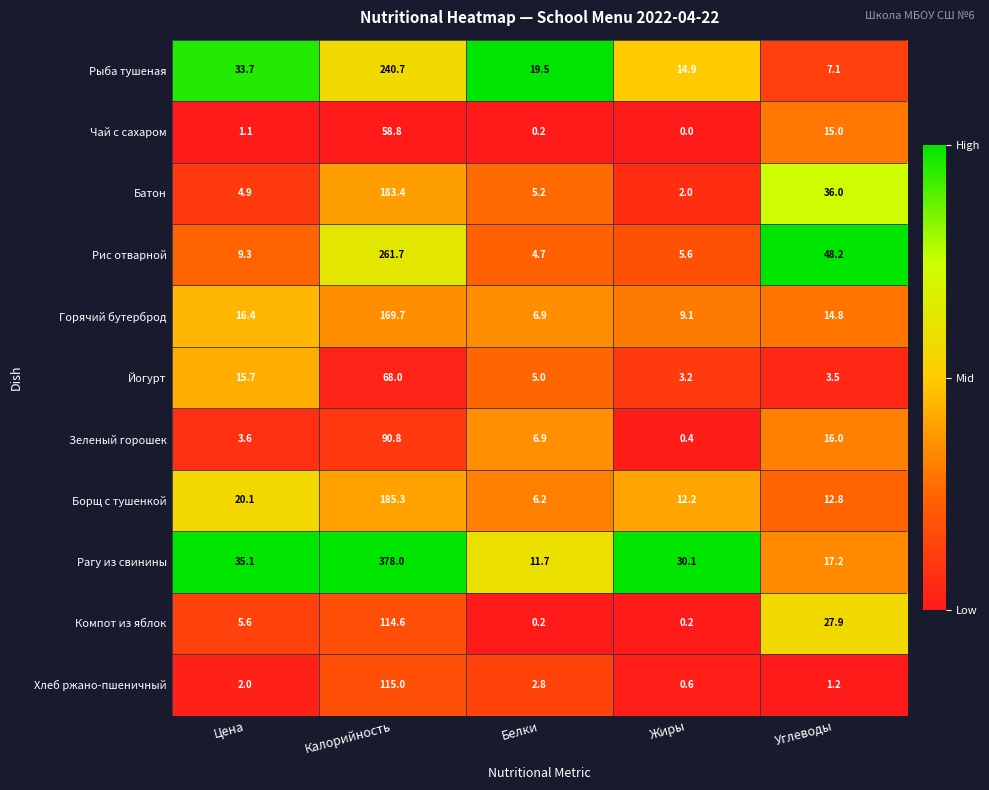

List the series in order of their peak value, highest first.

Рагу из свинины, Рис отварной, Рыба тушеная, Борщ с тушенкой, Батон, Горячий бутерброд, Хлеб ржано-пшеничный, Компот из яблок, Зеленый горошек, Йогурт, Чай с сахаром